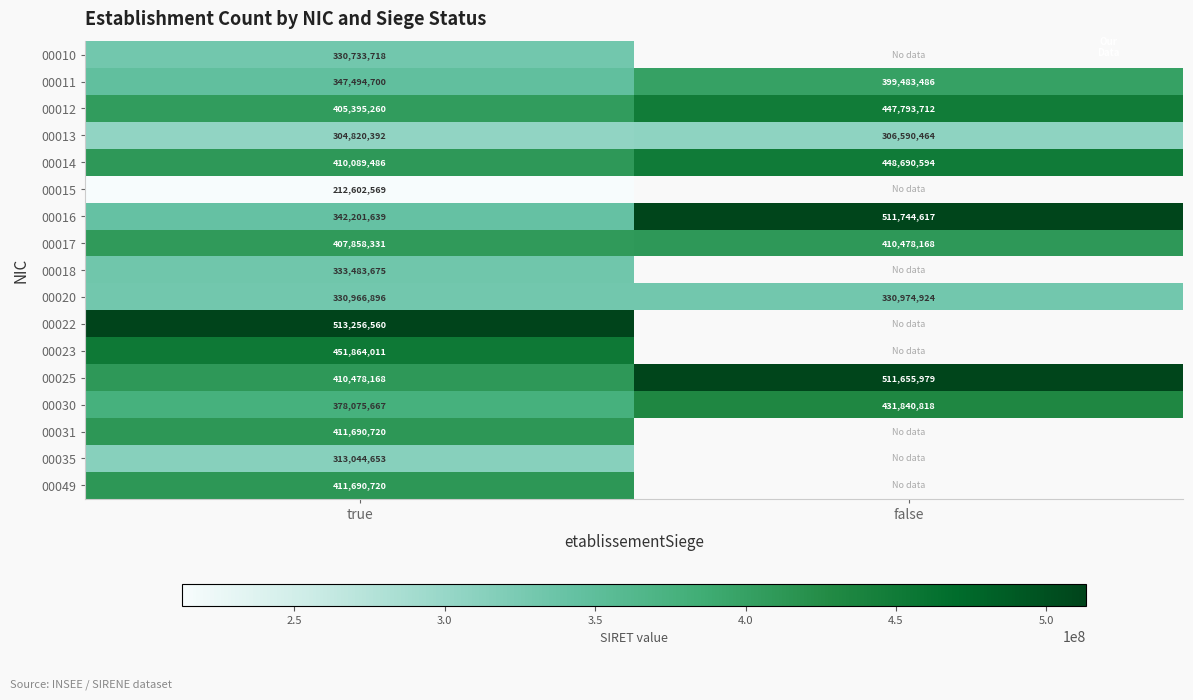

What is the difference between the maximum and minimum values in the 00025 series?

101177811.0